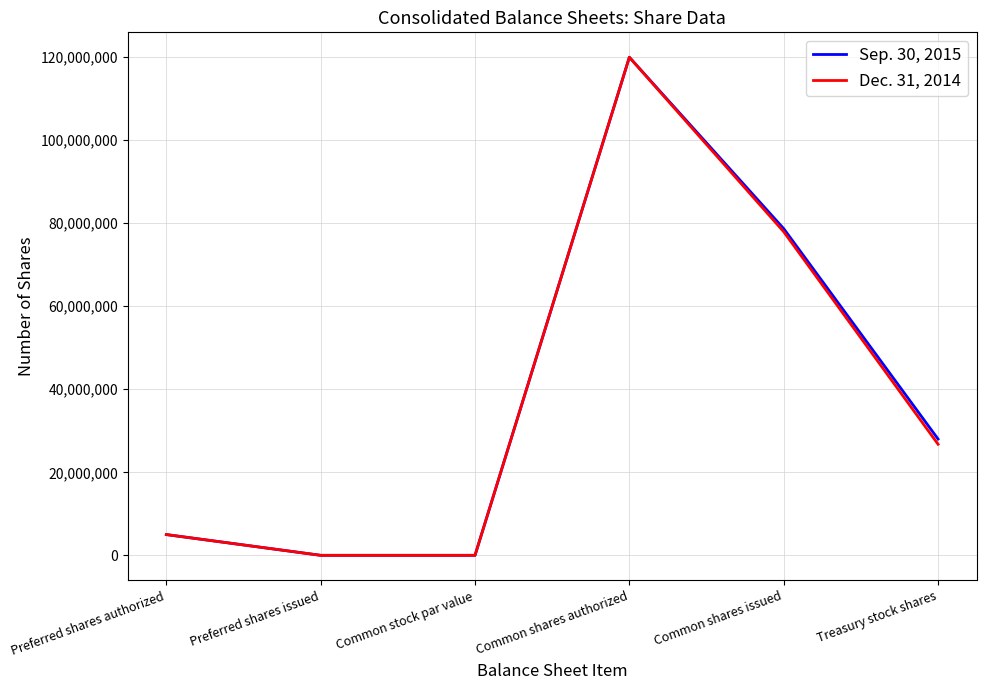

The value of Sep. 30, 2015 at Common shares issued is 78705286. True or false?

True